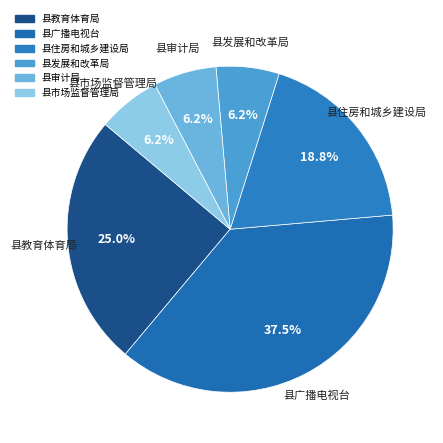

What percentage is the 县发展和改革局 slice, to the nearest percent?

6%